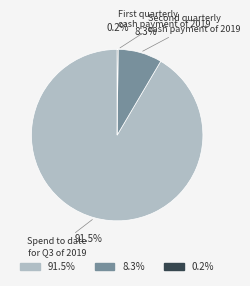

Does any single category account for the majority?

Yes